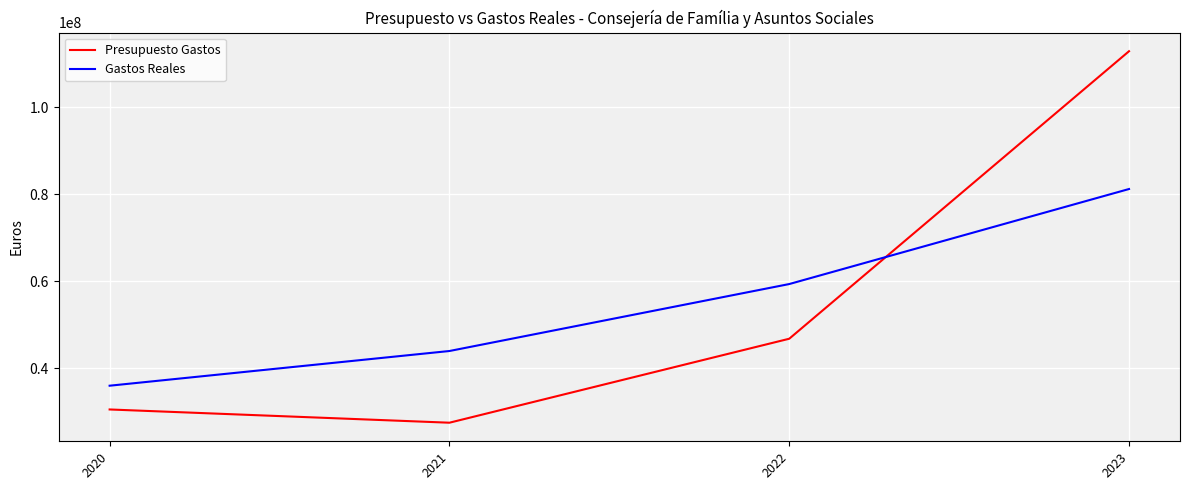

Reading left to right, extract all data points from this chart.

Presupuesto Gastos: 2020=30577913.0	2021=27535336.0	2022=46826641.0	2023=112880914.0
Gastos Reales: 2020=36037022.7	2021=44007682.5	2022=59390637.2	2023=81224719.8